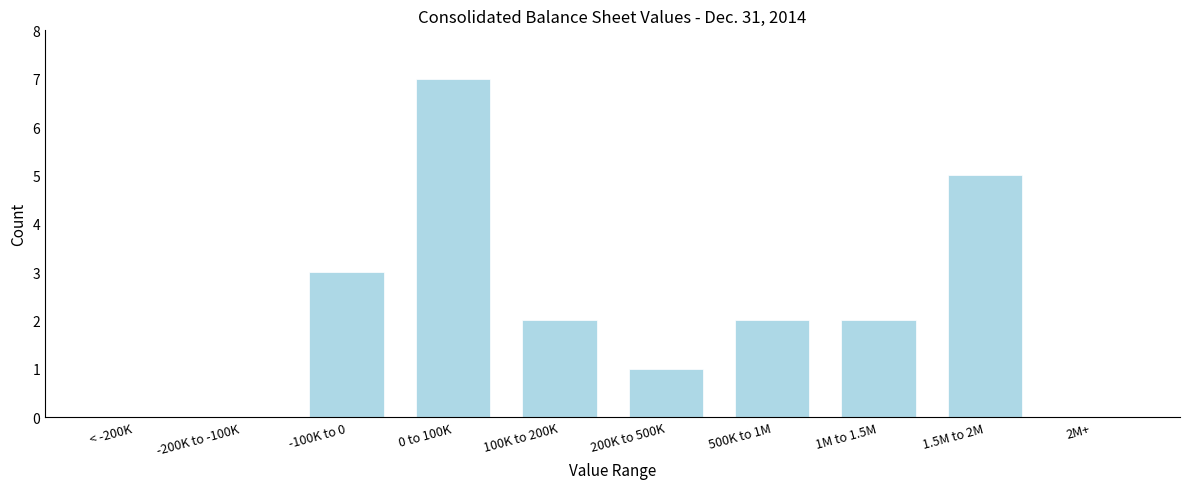

Reading left to right, what are all the values shown in this chart?

< -200K=0	-200K to -100K=0	-100K to 0=3	0 to 100K=7	100K to 200K=2	200K to 500K=1	500K to 1M=2	1M to 1.5M=2	1.5M to 2M=5	2M+=0